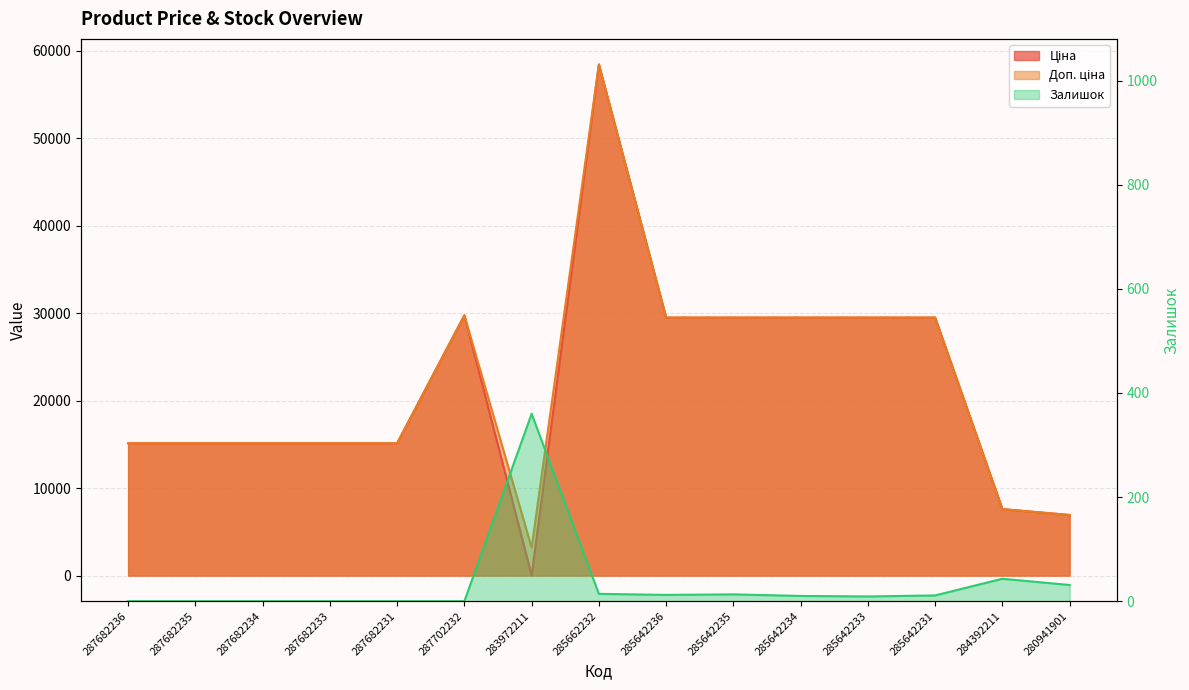

The value of Ціна at 285642234 is 29491.5. True or false?

True